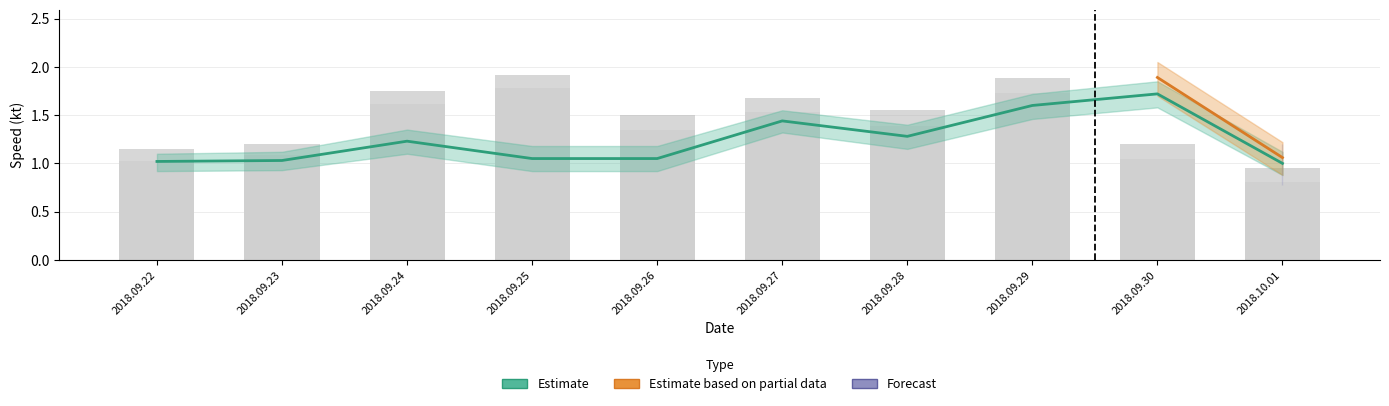

What is the label of the 10th bar from the right?

2018.09.22